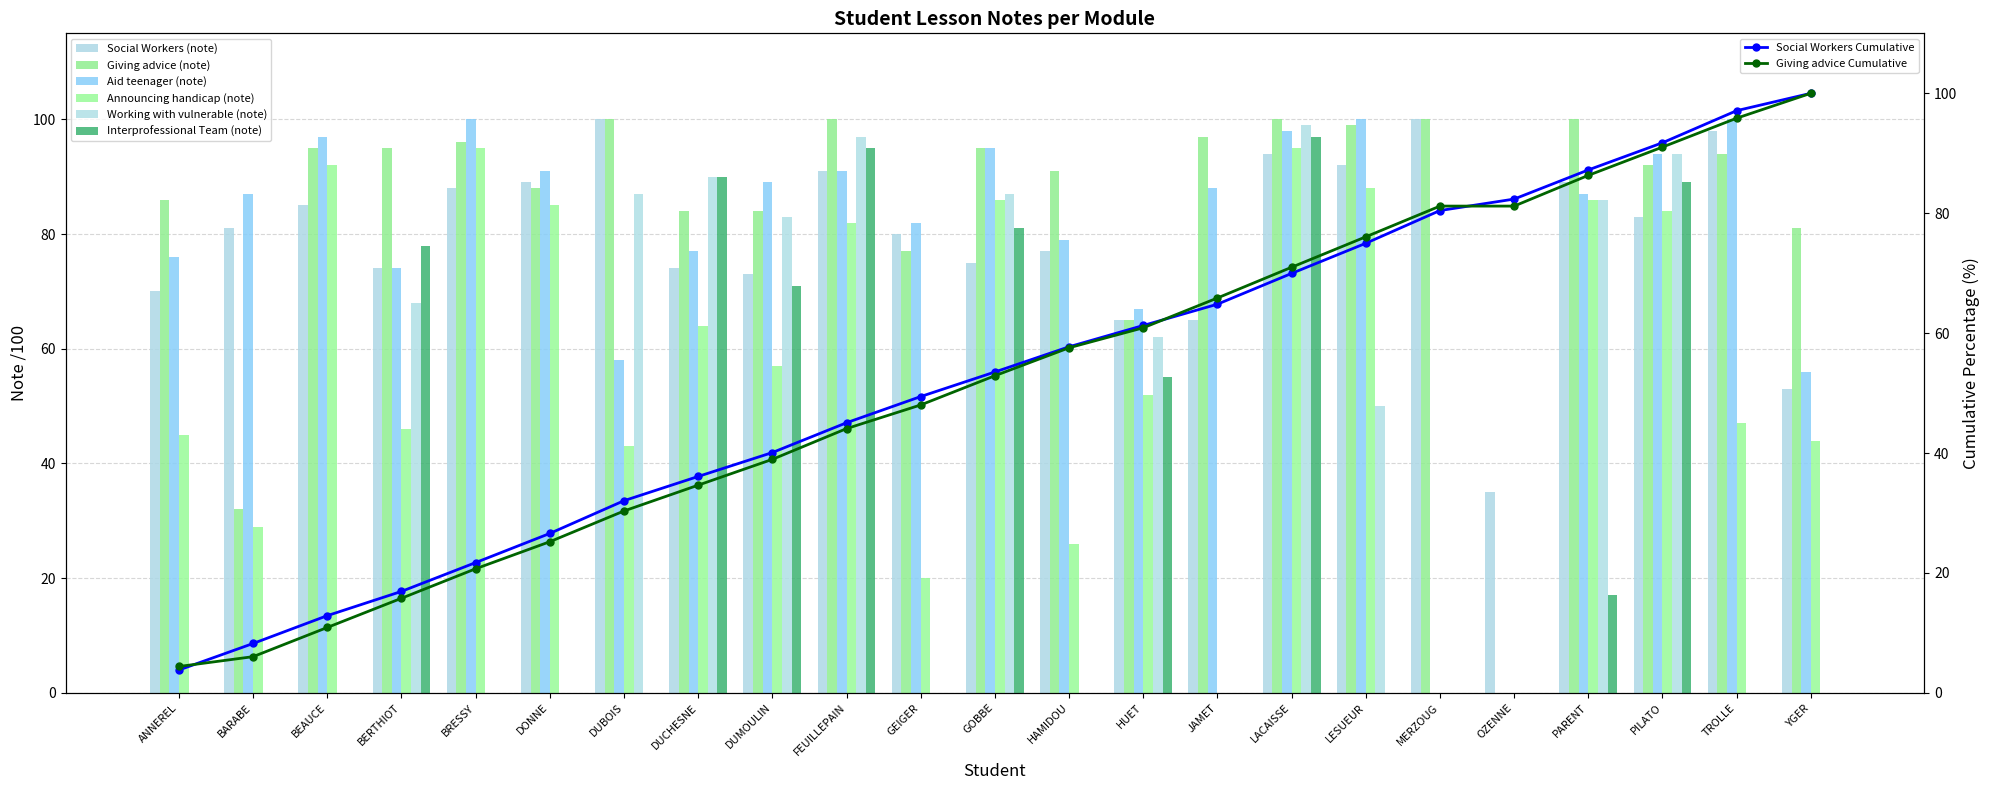

What is the label of the 19th bar from the right?

BRESSY